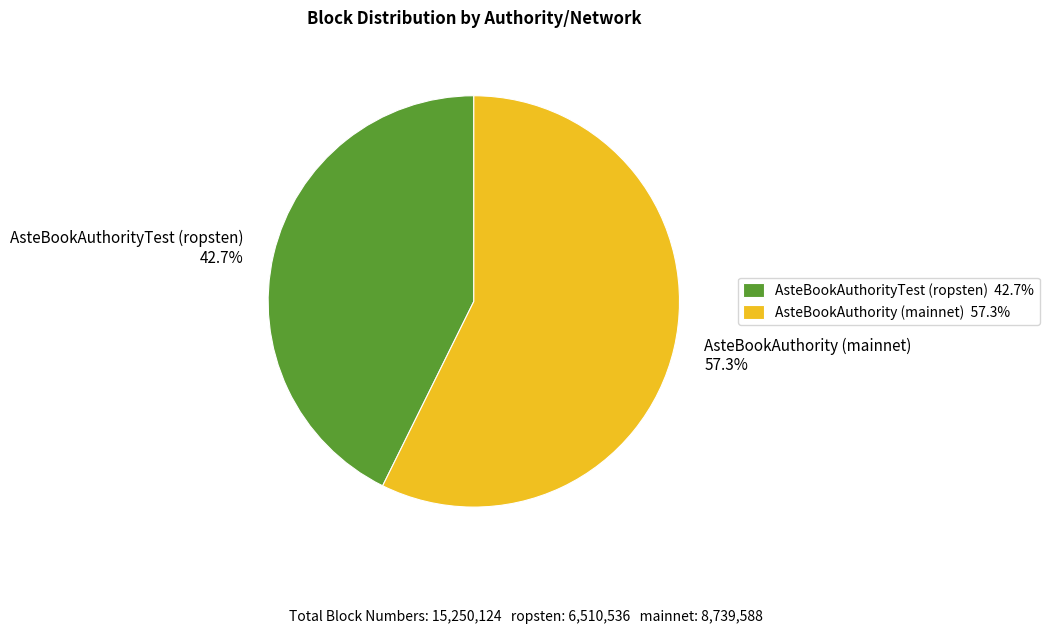

What is the majority slice?

AsteBookAuthority (mainnet)